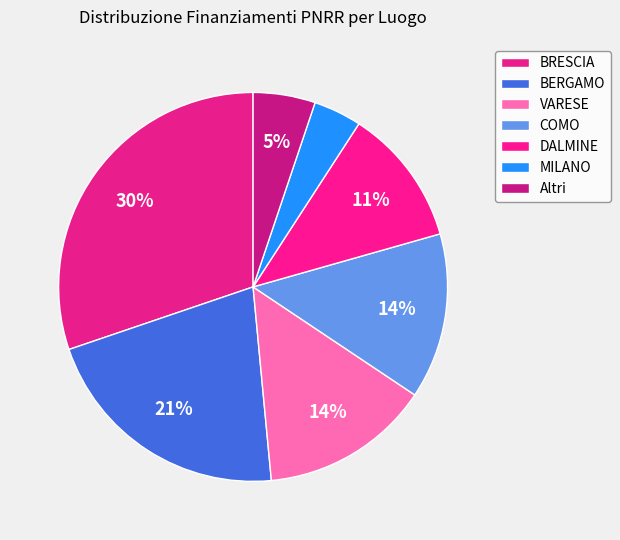

Count the number of slices in the pie.

7